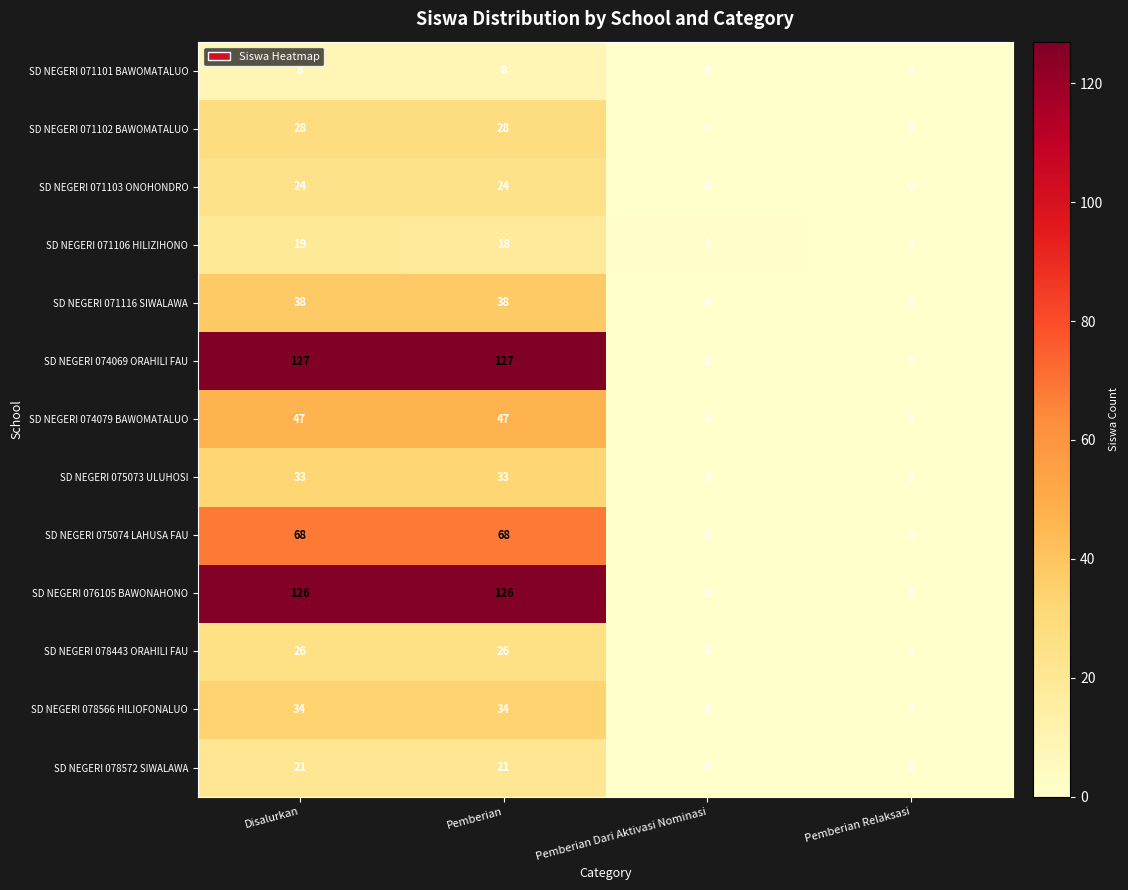

What is the difference between the maximum and second lowest values in the SD NEGERI 071116 SIWALAWA series?

38